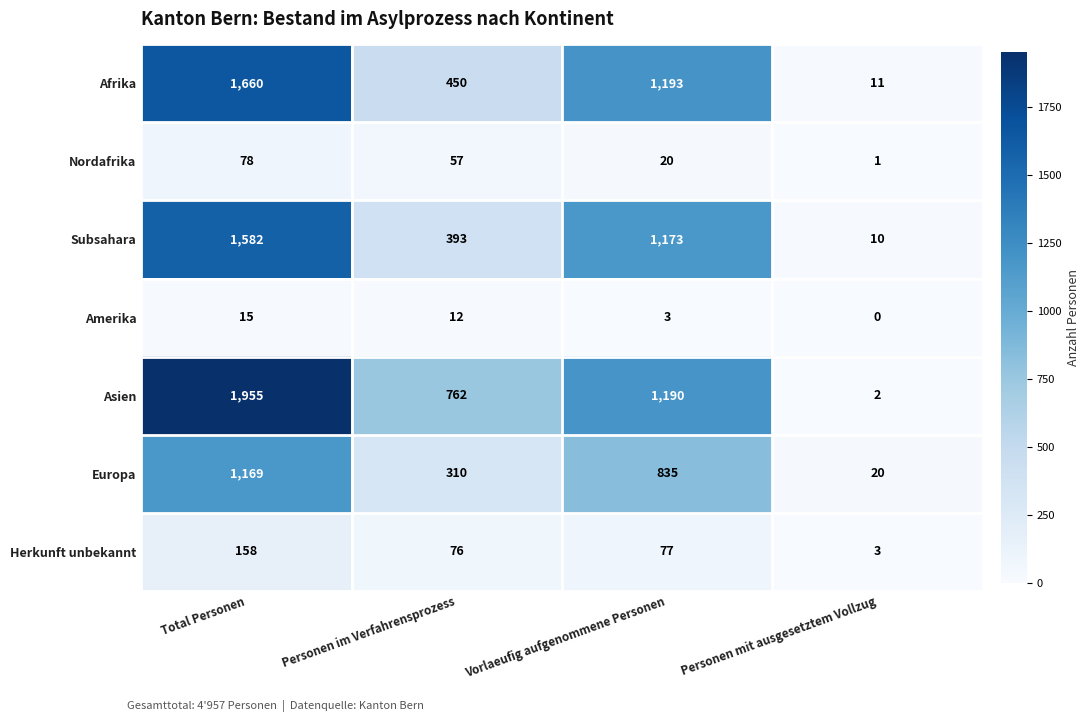

What is the greatest value displayed?

1955